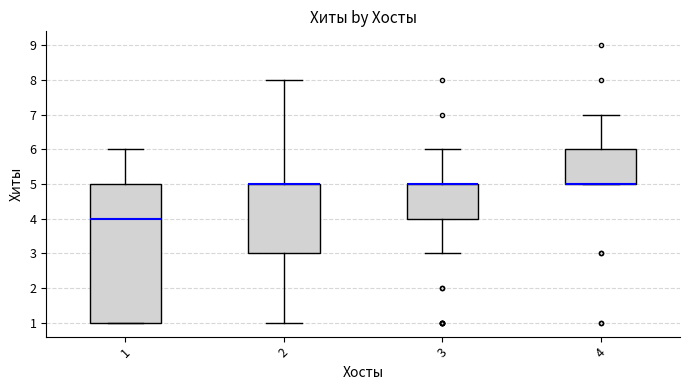

Reading left to right, transcribe this box plot: for each box, give where its median line is, the range the box spans, and where its two whiskers end, as read against the y-axis. The values are not printed on the chart, so give them approximately, as read against the axis.

1: median 4, box 1 to 5, whiskers 1 to 6
2: median 5 (drawn on the box's upper edge), box 3 to 5, whiskers 1 to 8
3: median 5 (drawn on the box's upper edge), box 4 to 5, whiskers 3 to 6
4: median 5 (drawn on the box's lower edge), box 5 to 6, whiskers 5 to 7